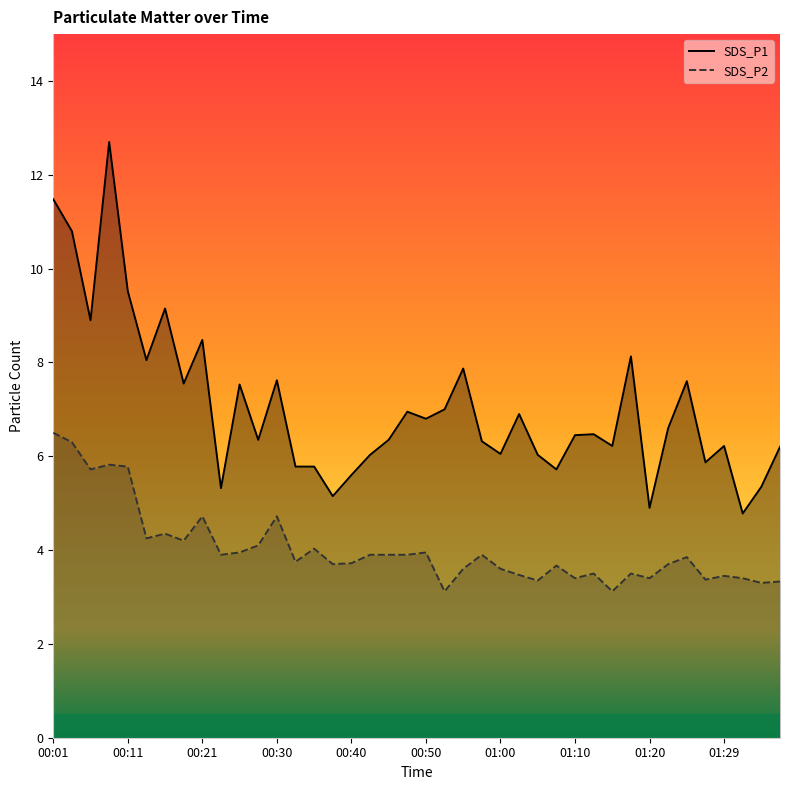

True or false: SDS_P2 and SDS_P1 intersect in this chart.

False